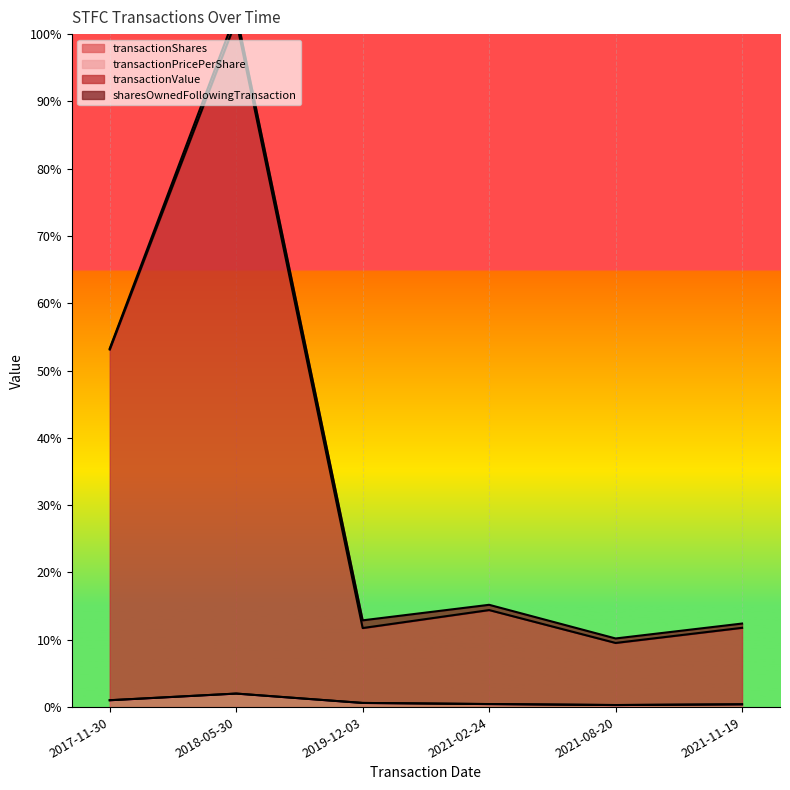

What is the value of the transactionShares point at the 5th from the left?

0.3